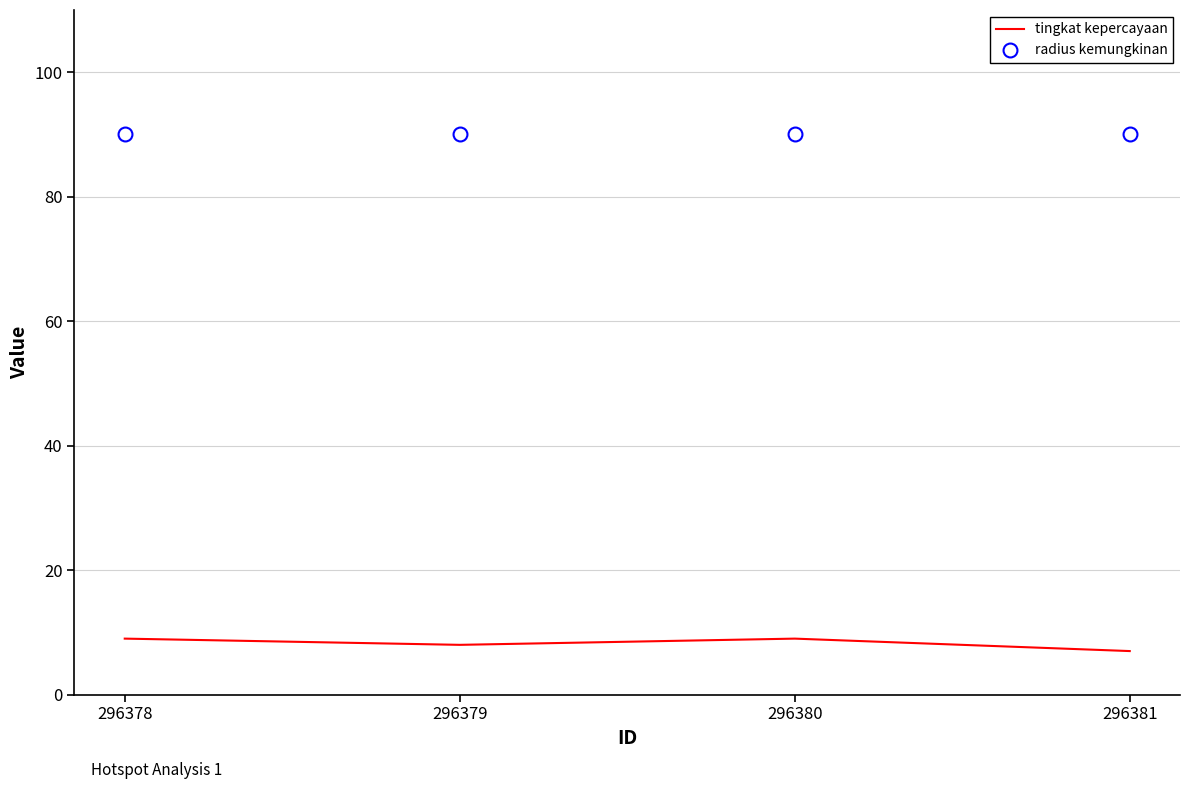

List the series in order of their peak value, lowest first.

tingkat kepercayaan, radius kemungkinan